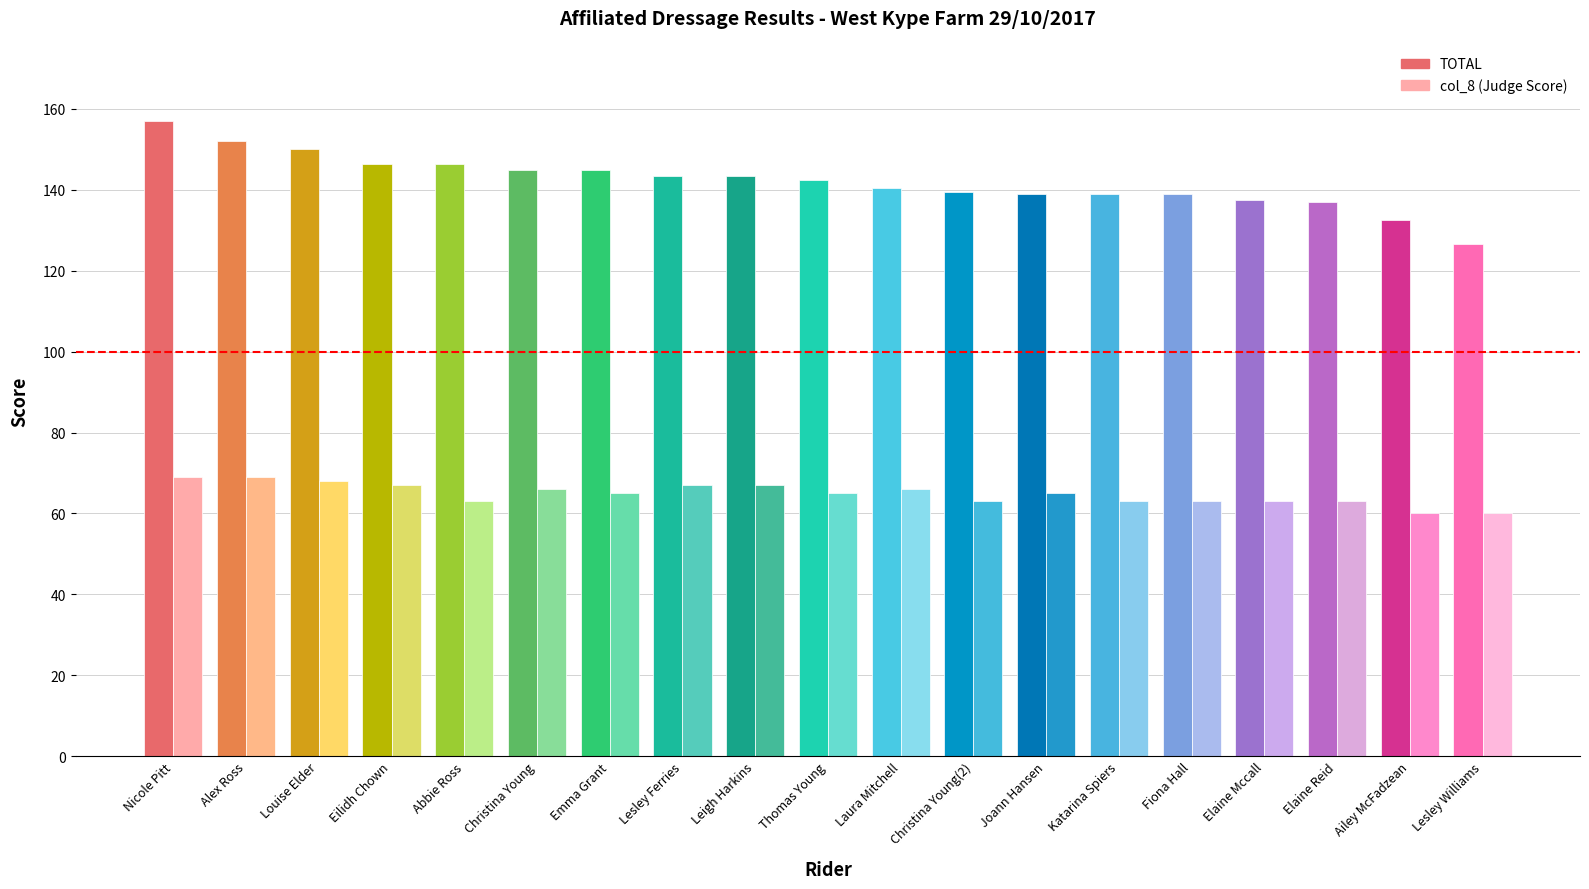

At which category is the sum across all series the highest?

Nicole Pitt